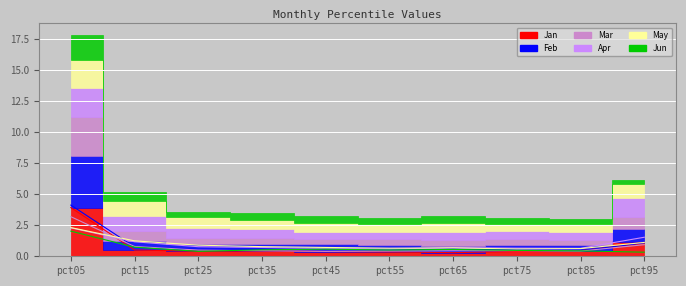

At which category does Mar reach its first local valley?

pct45